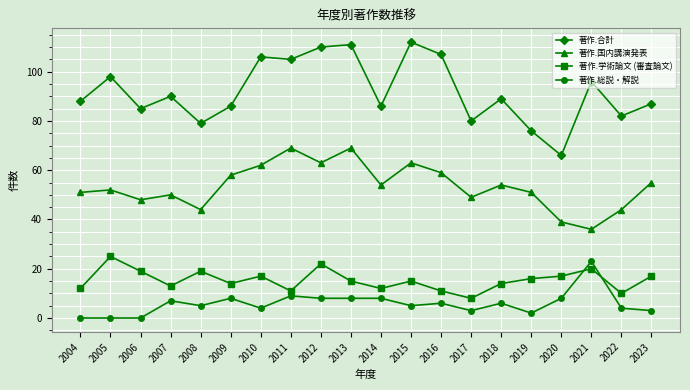

What is the lowest value of the 著作.学術論文 (審査論文) series?

8